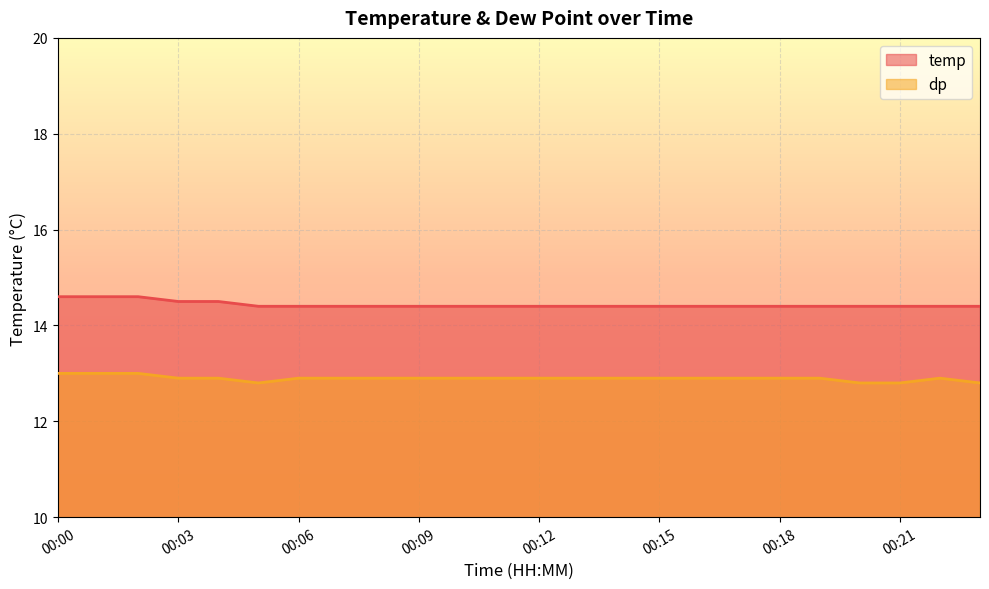

Which category has the highest value across all series?

00:00